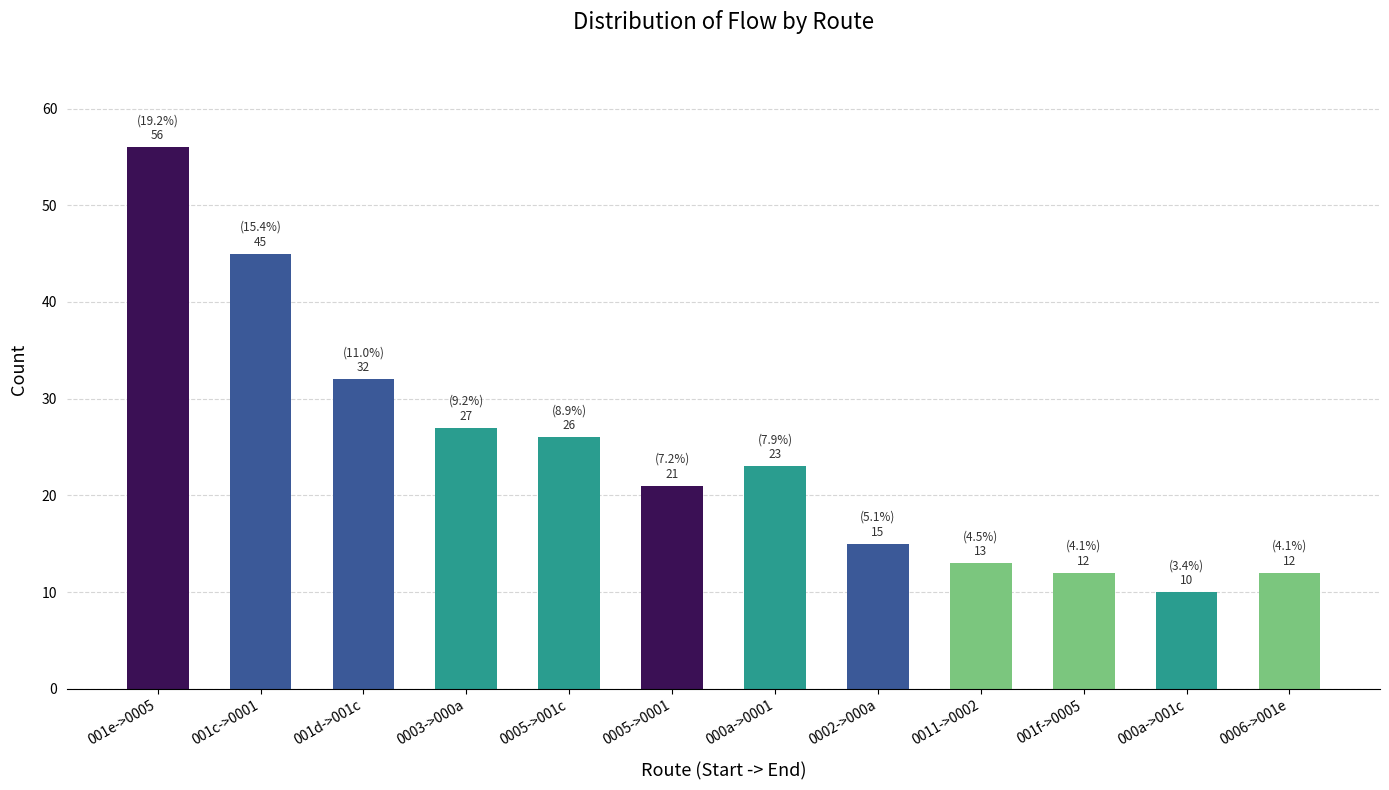

What position from the right is 0003->000a?

9